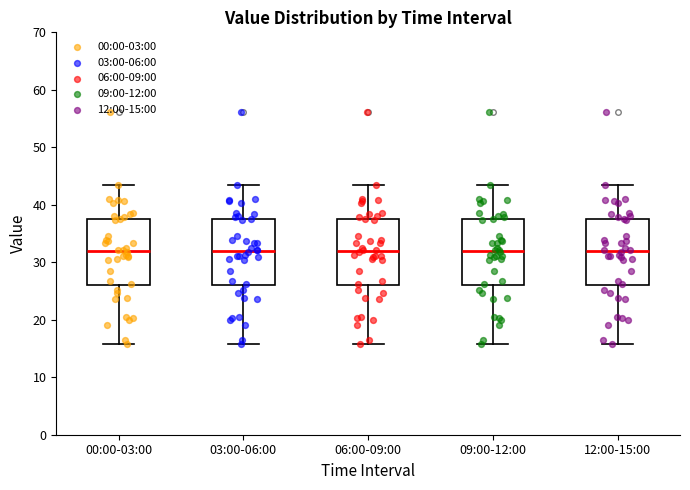

Reading left to right, read every box against the y-axis: the position of its median line, the range the box covers, and the ends of its whiskers. The values are not printed on the chart, so give them approximately, as read against the axis.

00:00-03:00: median 32, box 26 to 38, whiskers 16 to 43
03:00-06:00: median 32, box 26 to 38, whiskers 16 to 43
06:00-09:00: median 32, box 26 to 38, whiskers 16 to 43
09:00-12:00: median 32, box 26 to 38, whiskers 16 to 43
12:00-15:00: median 32, box 26 to 38, whiskers 16 to 43